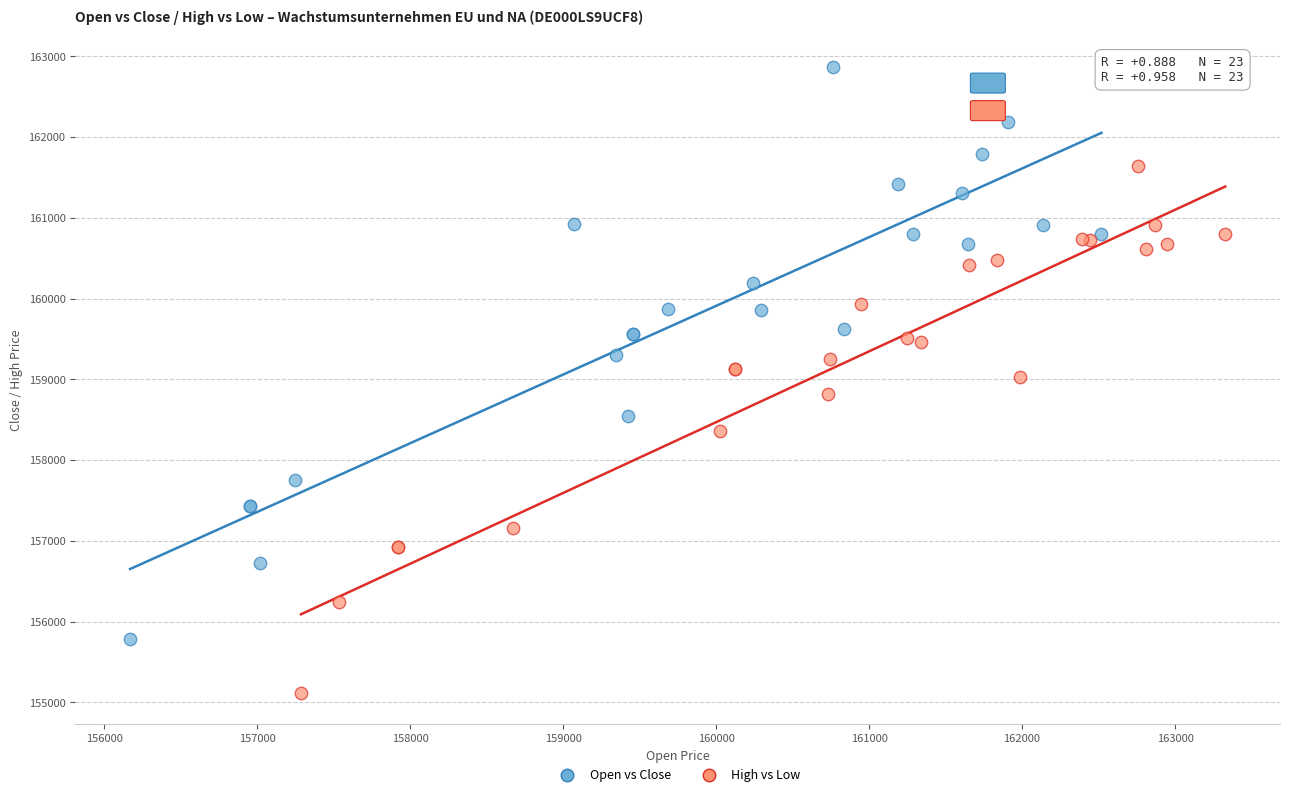

What are all the series names shown in the legend?

Open vs Close, High vs Low